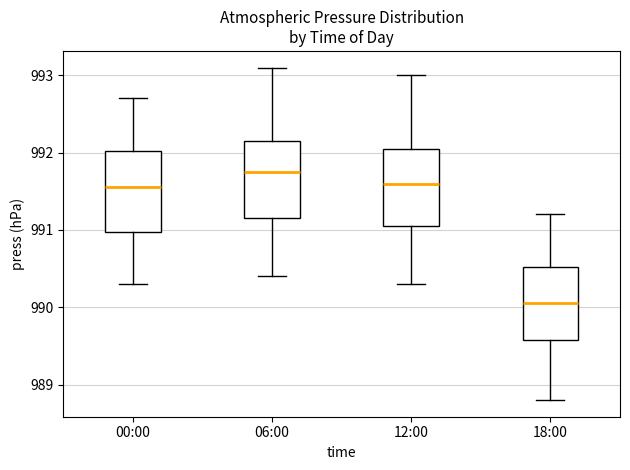

Reading left to right, transcribe this box plot: for each box, give where its median line is, the range the box spans, and where its two whiskers end, as read against the y-axis. The values are not printed on the chart, so give them approximately, as read against the axis.

00:00: median 991.6, box 991.0 to 992.0, whiskers 990.3 to 992.7
06:00: median 991.8, box 991.2 to 992.2, whiskers 990.4 to 993.1
12:00: median 991.6, box 991.1 to 992.1, whiskers 990.3 to 993.0
18:00: median 990.1, box 989.6 to 990.5, whiskers 988.8 to 991.2